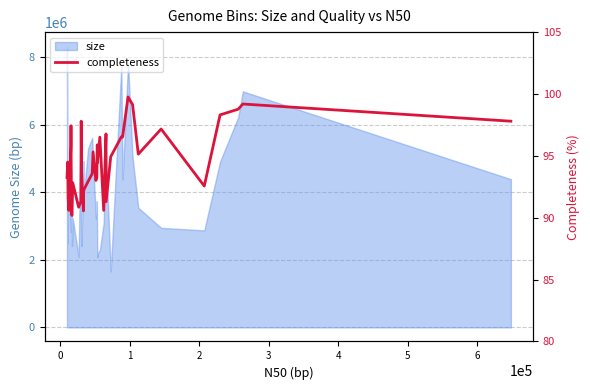

The value at 30 is 154.2. True or false?

False